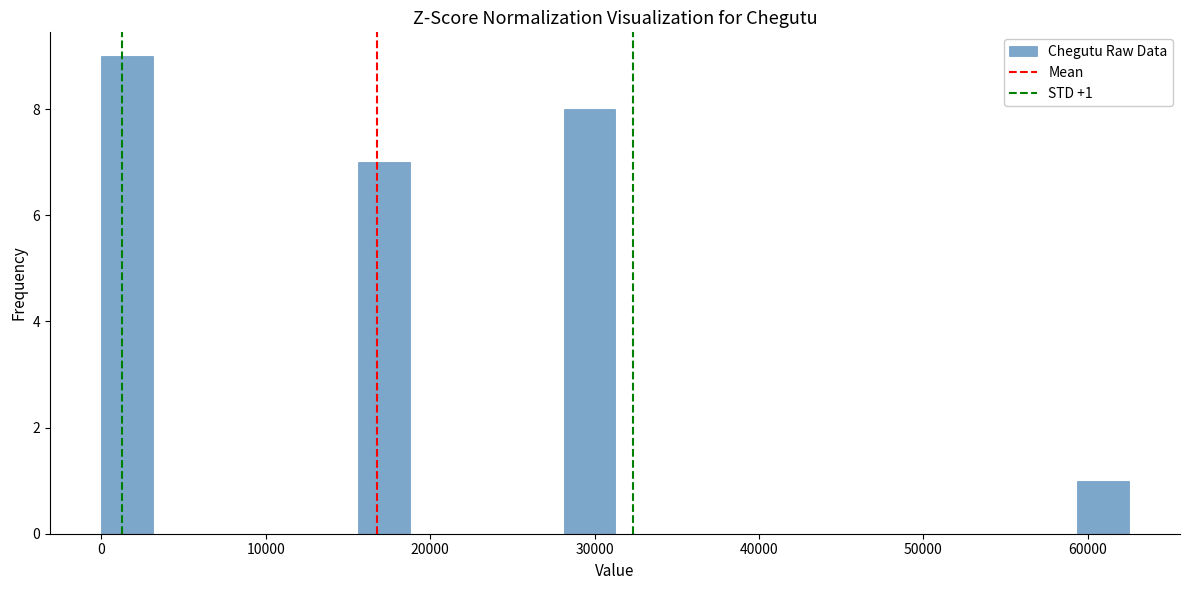

Read against the x-axis, roughly where is the centre of the tallest bar?

2000